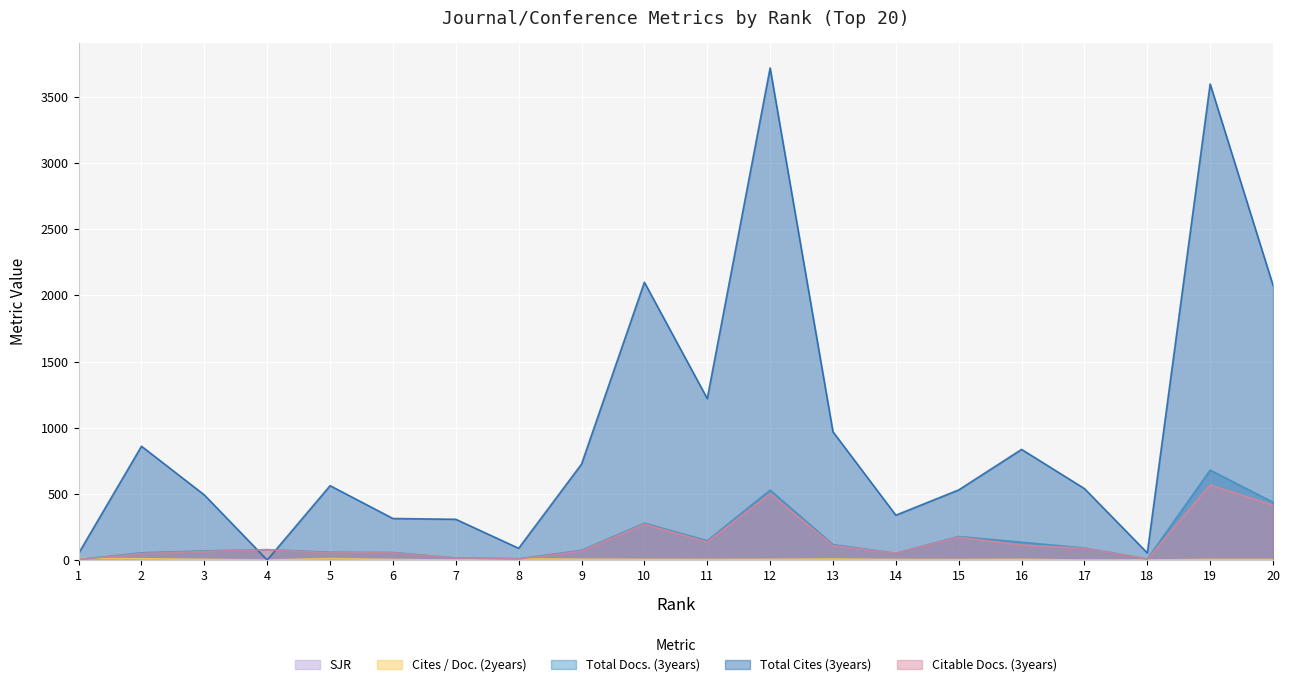

Is the value of Total Docs. (3years) at 2 greater than the value of Total Cites (3years) at 18?

Yes